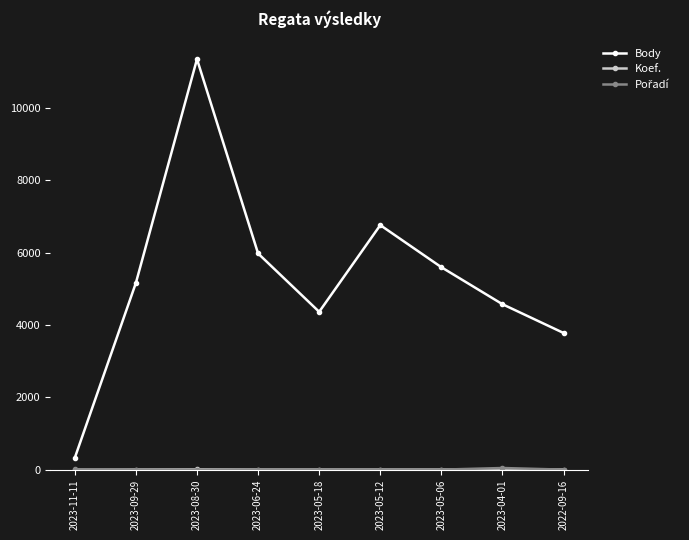

What is the total value across all series at 2023-08-30?

11368